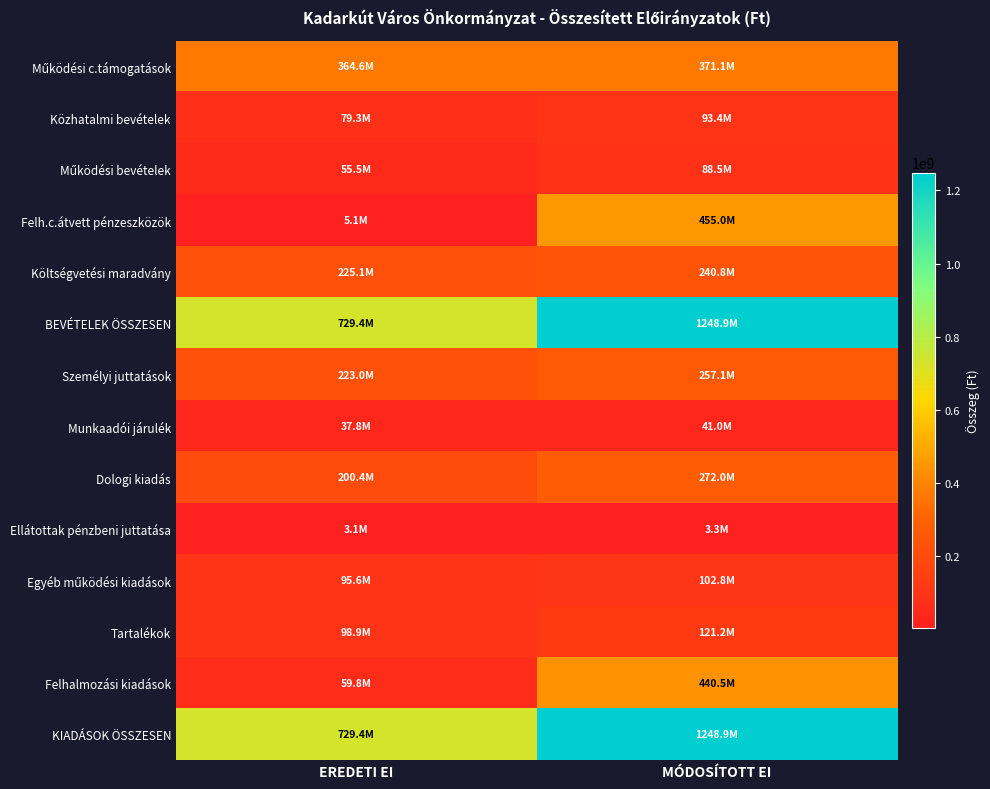

Count the number of data series in this chart.

14